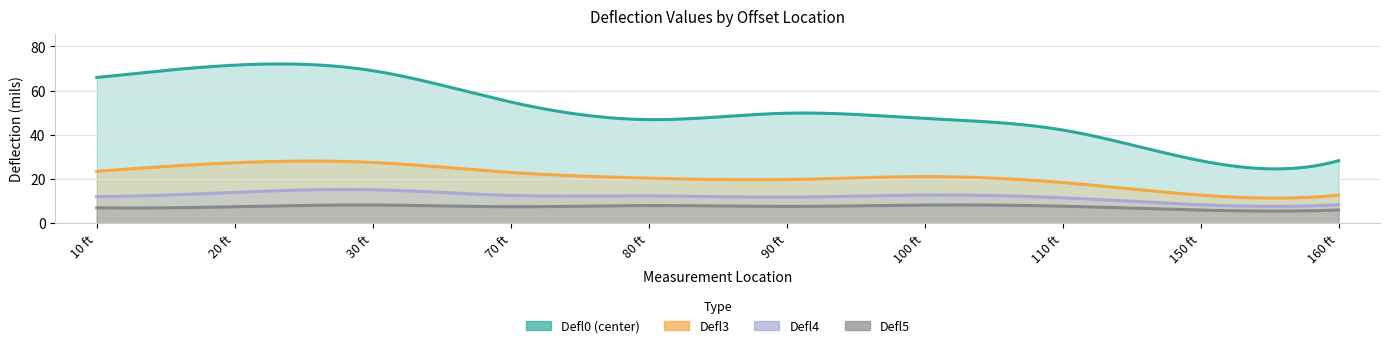

The Defl3 series shows 21.1 at 100 ft. True or false?

True